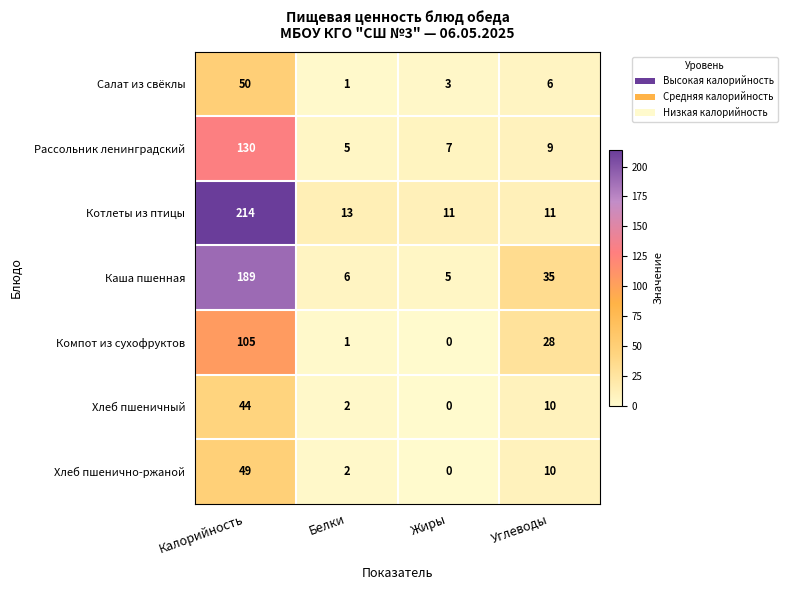

List the series in order of their peak value, lowest first.

Хлеб пшеничный, Хлеб пшенично-ржаной, Салат из свёклы, Компот из сухофруктов, Рассольник ленинградский, Каша пшенная, Котлеты из птицы